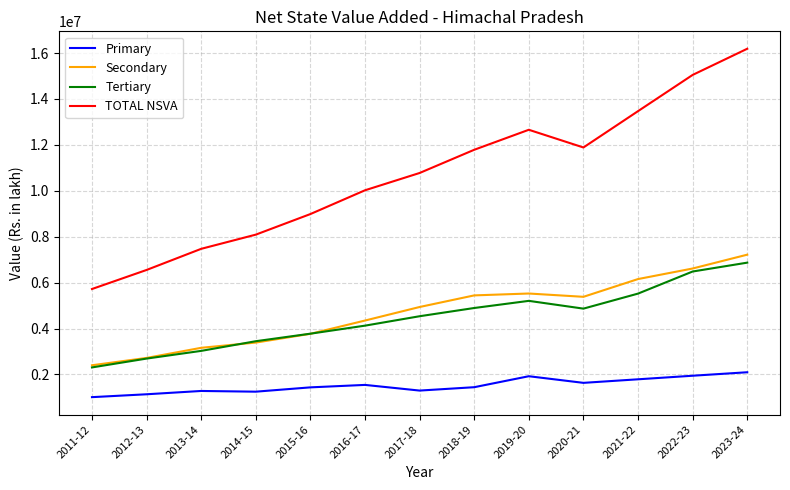

At which label is Tertiary closest to 4588937?

2017-18